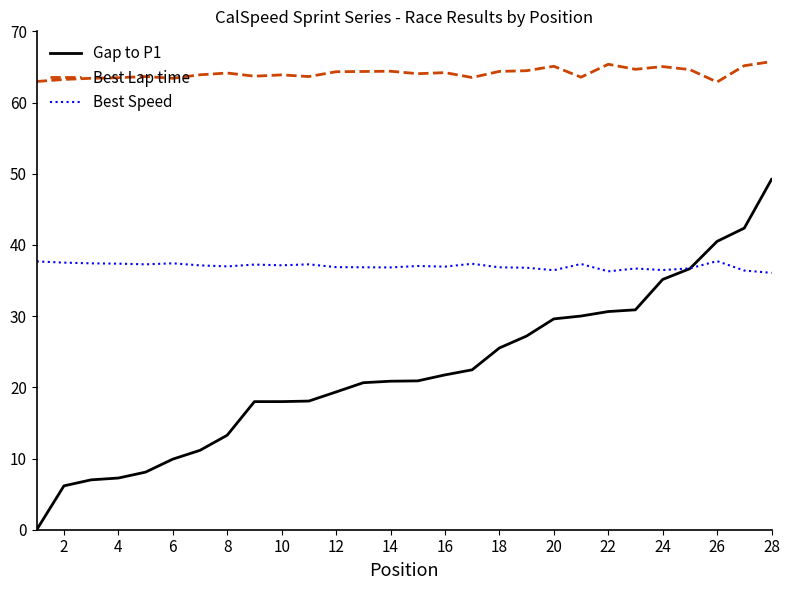

True or false: Gap to P1 and Best Lap time intersect in this chart.

False